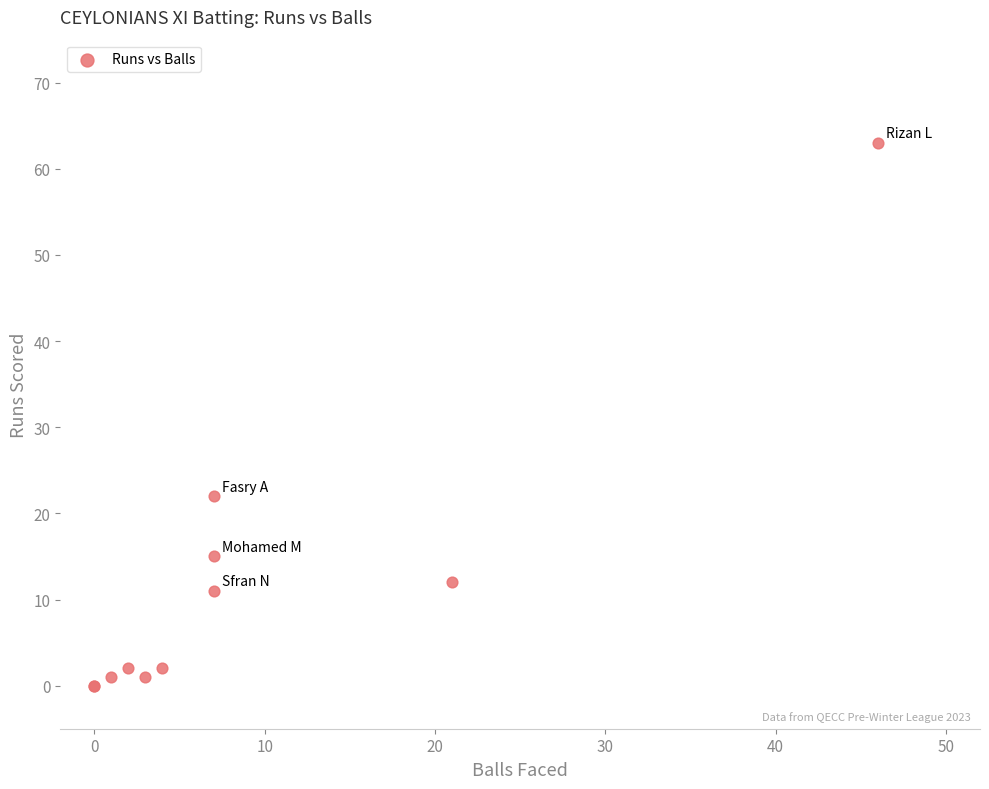

What Y value in the scatter plot is closest to 31?

22